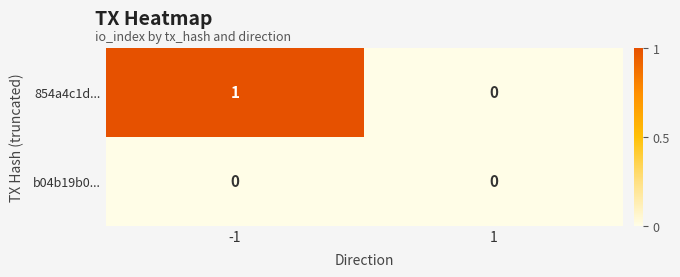

Is it true that 854a4c1d... equals 1 at -1?

True